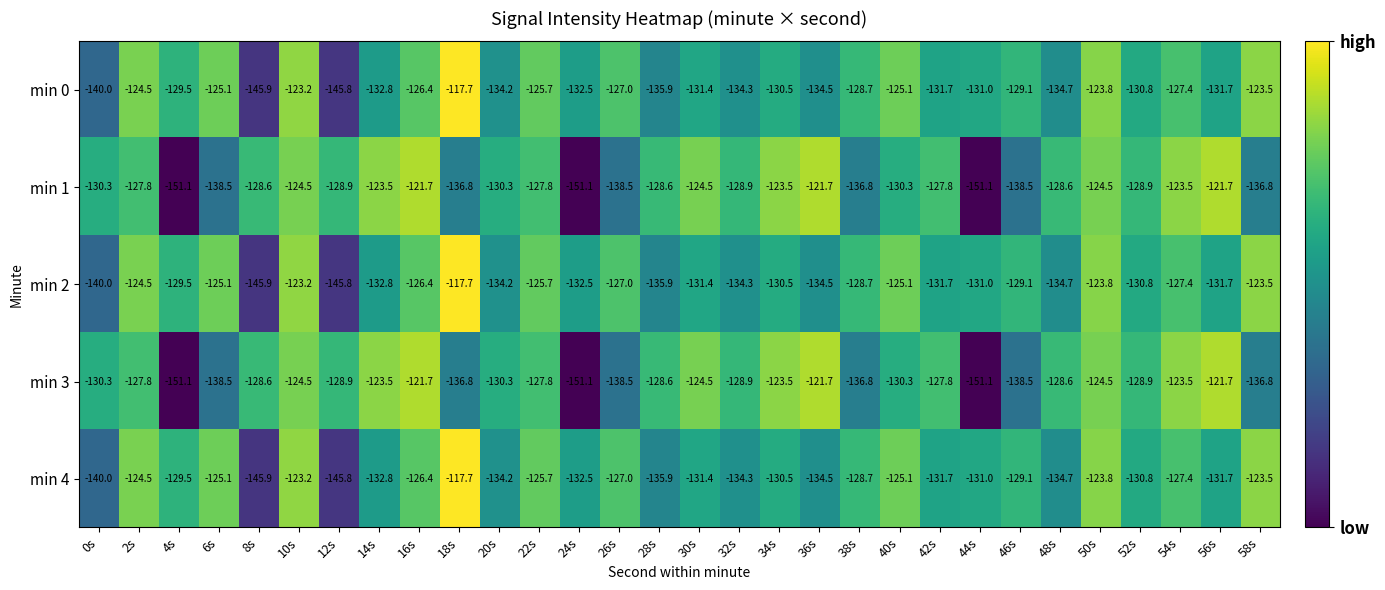

Which category has the lowest value in the min 0 series?

8s